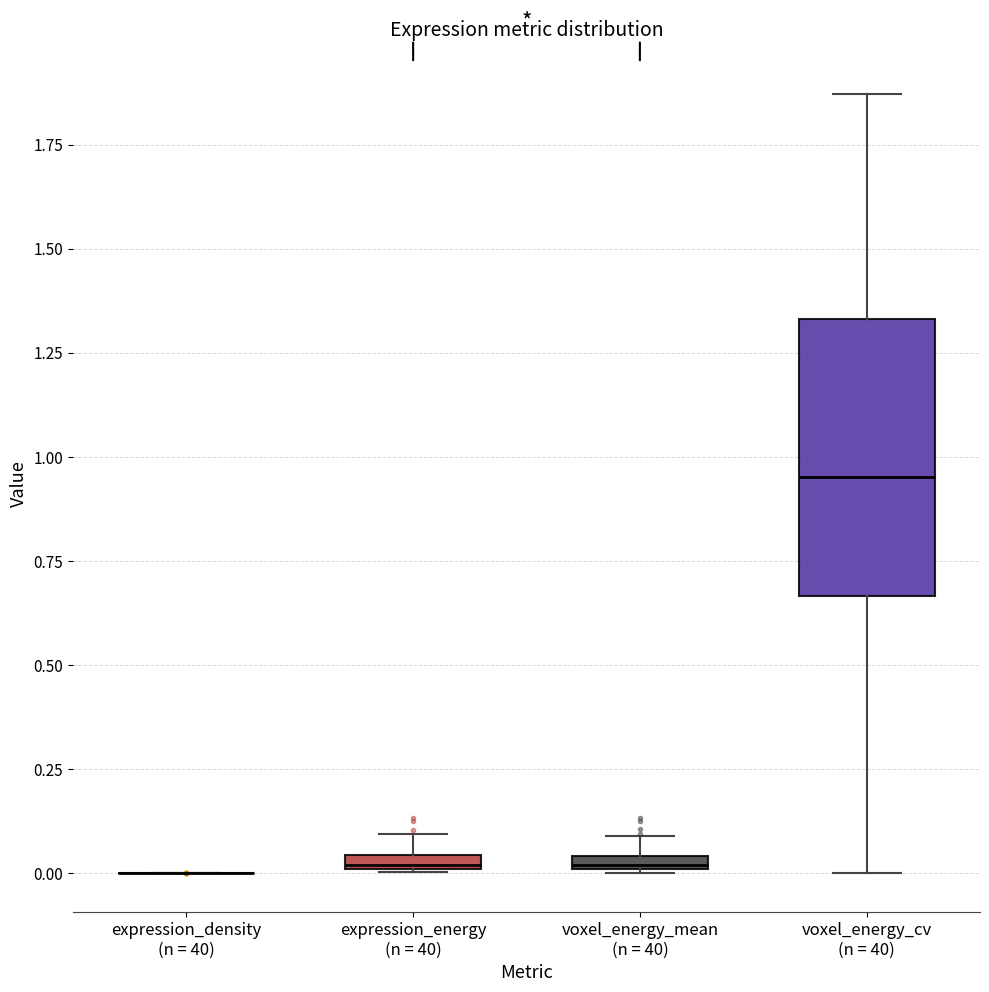

Comparing the boxes themselves (not the whiskers), which one is the tallest?

voxel_energy_cv (n = 40)